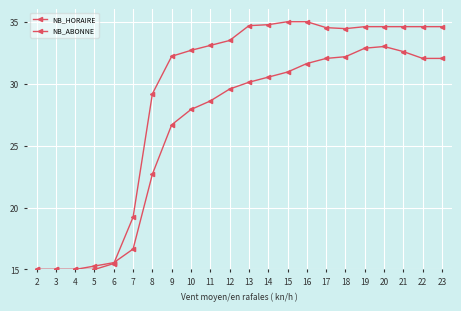

Rank the series by their average value, from highest to lowest.

NB_ABONNE, NB_HORAIRE